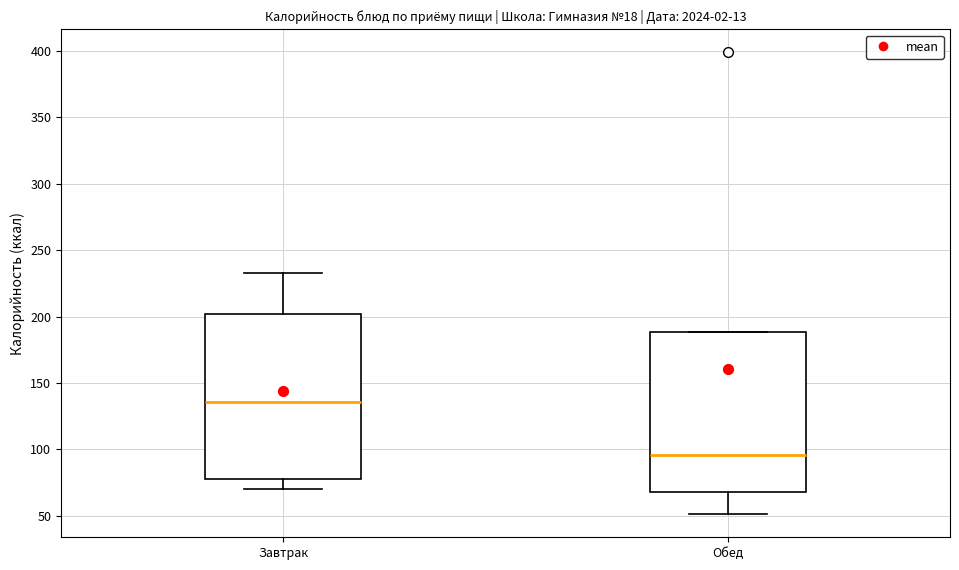

Reading left to right, read every box against the y-axis: the position of its median line, the range the box covers, and the ends of its whiskers. The values are not printed on the chart, so give them approximately, as read against the axis.

Завтрак: median 135, box 80 to 200, whiskers 70 to 230
Обед: median 95, box 70 to 190, whiskers 50 to 190